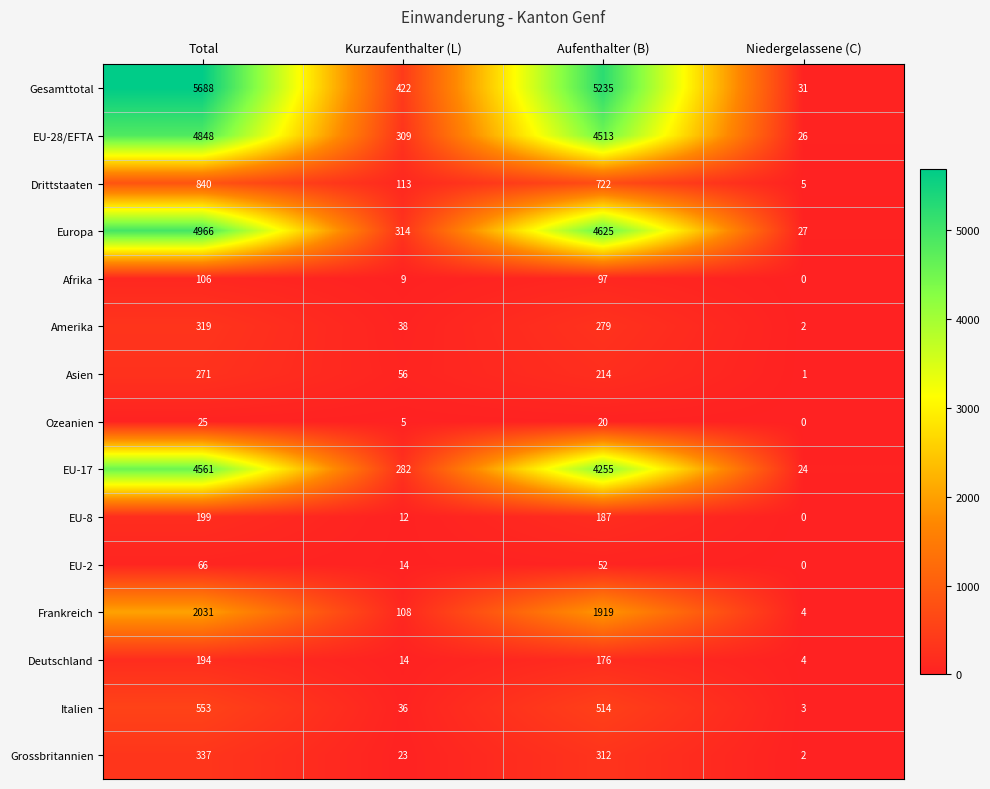

Which category has the lowest value across all series?

Niedergelassene (C)